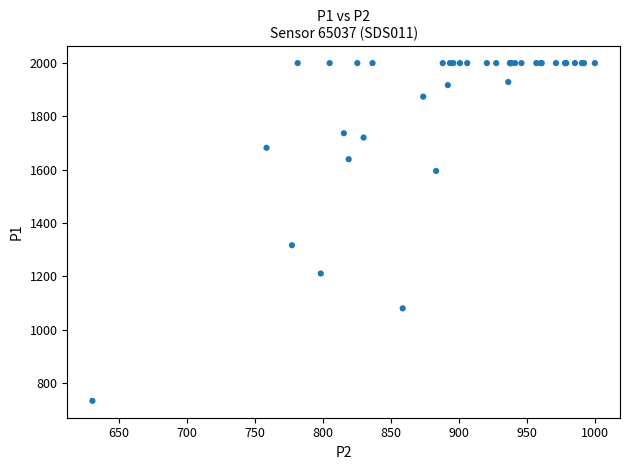

What Y value in the scatter plot is closest to 1366?

1316.7